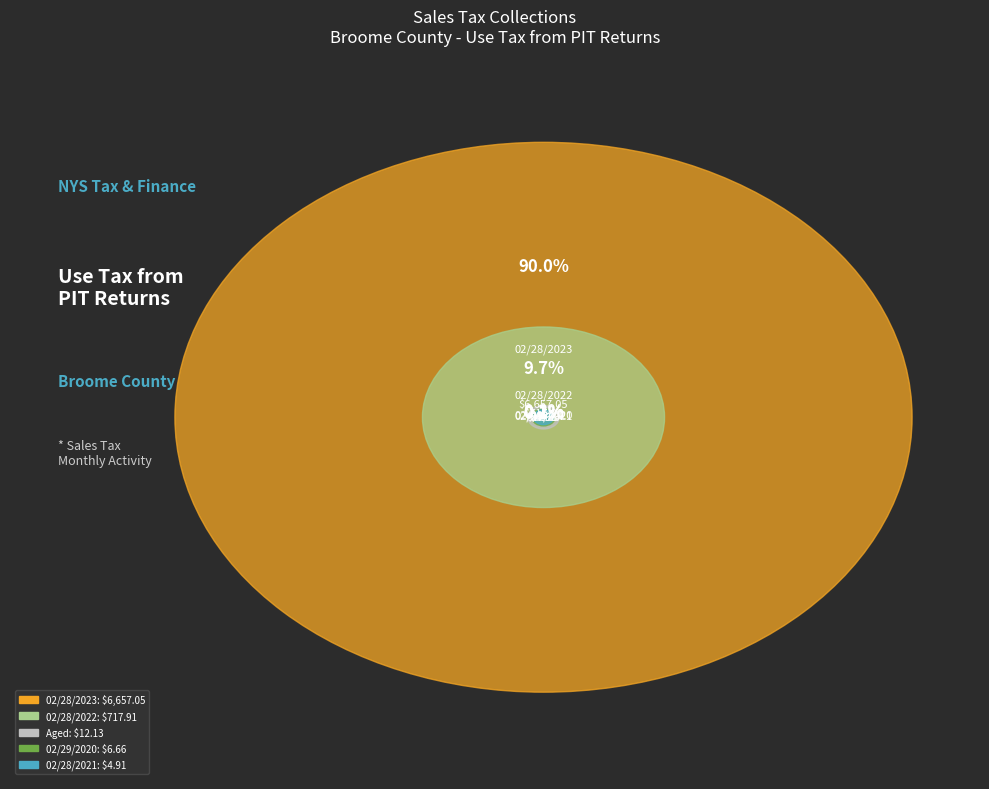

How much of the chart is everything except 02/28/2021?

99.9%